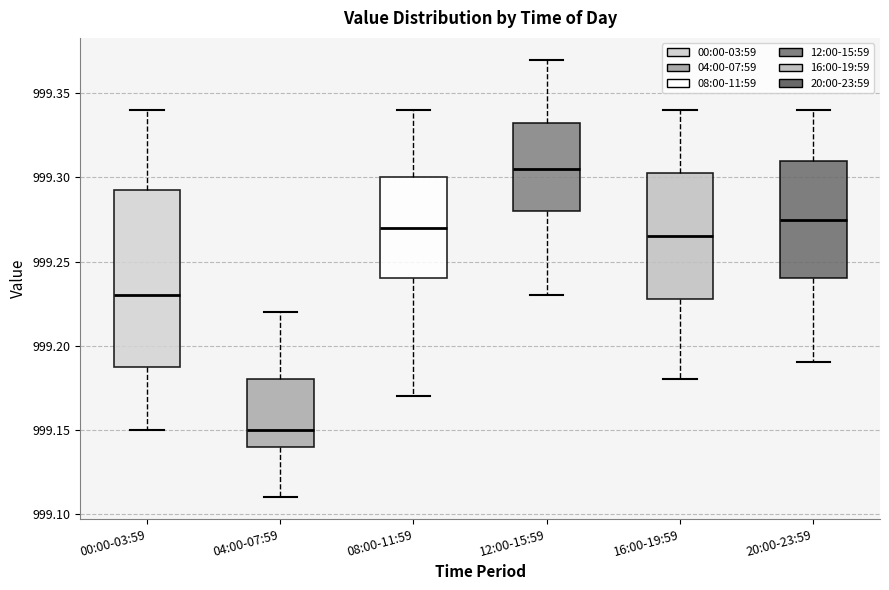

Reading left to right, read every box against the y-axis: the position of its median line, the range the box covers, and the ends of its whiskers. The values are not printed on the chart, so give them approximately, as read against the axis.

00:00-03:59: median 999.230, box 999.190 to 999.295, whiskers 999.150 to 999.340
04:00-07:59: median 999.150, box 999.140 to 999.180, whiskers 999.110 to 999.220
08:00-11:59: median 999.270, box 999.240 to 999.300, whiskers 999.170 to 999.340
12:00-15:59: median 999.305, box 999.280 to 999.335, whiskers 999.230 to 999.370
16:00-19:59: median 999.265, box 999.230 to 999.305, whiskers 999.180 to 999.340
20:00-23:59: median 999.275, box 999.240 to 999.310, whiskers 999.190 to 999.340